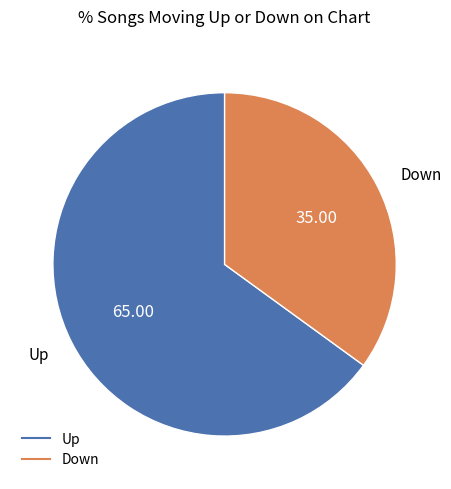

Which category has the biggest portion of the pie?

Up